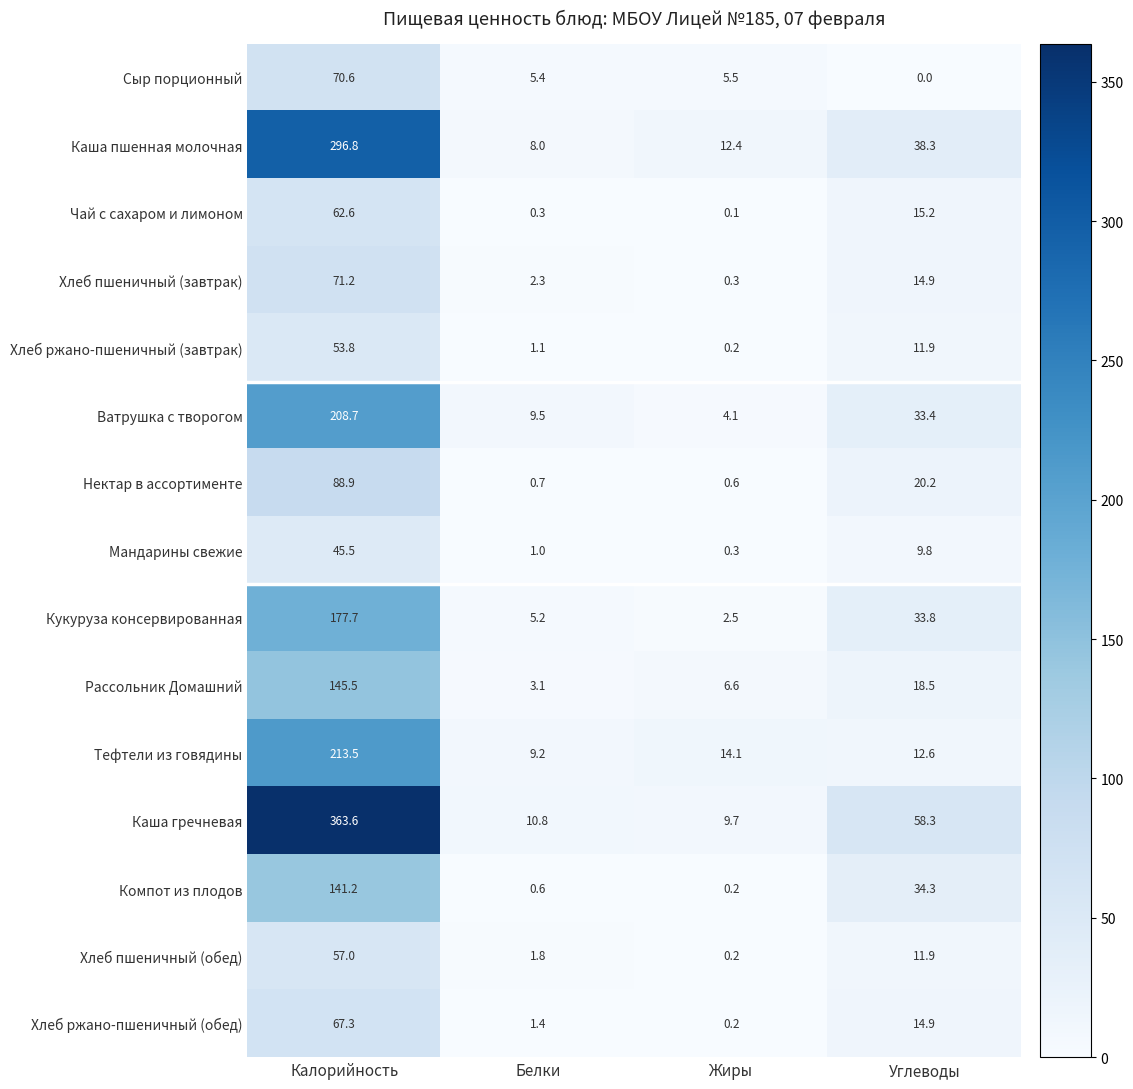

Which series changed the most between Калорийность and Жиры?

Каша гречневая